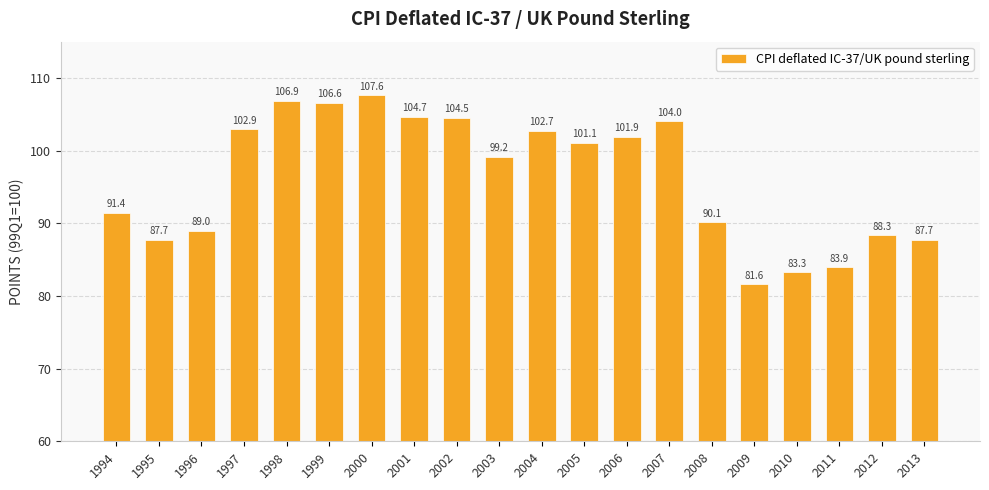

Which has a higher value, 1996 or 2007?

2007